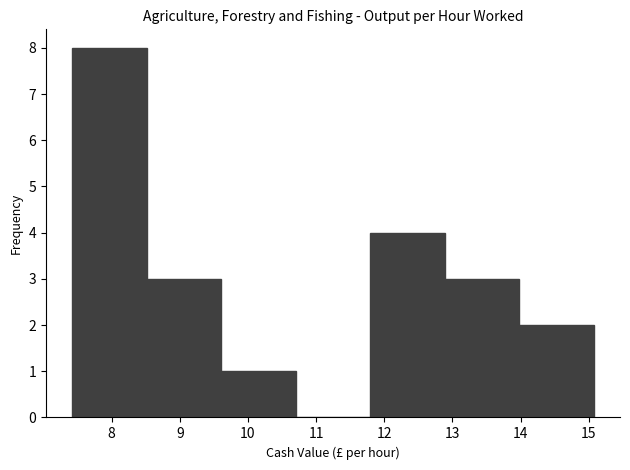

Reading left to right, transcribe this chart: for each bar, give the range it covers on the x-axis and its height. Neither the bar edges nor the heights are printed on the chart, so give them approximately, as read against the axes.

7.4 to 8.5: 8
8.5 to 9.6: 3
9.6 to 10.7: 1
10.7 to 11.8: 0
11.8 to 12.9: 4
12.9 to 14.0: 3
14.0 to 15.1: 2